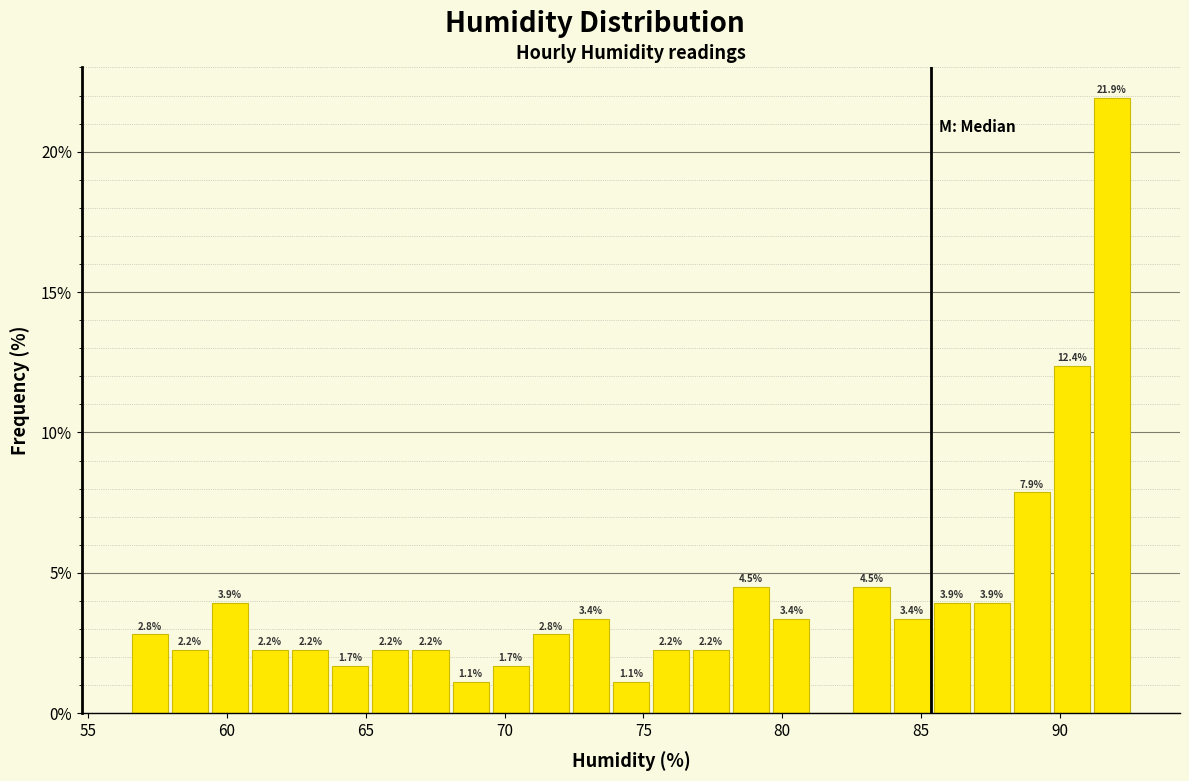

Around what value on the x-axis is the tallest bar? Give the approximate position of its centre, as read against the axis.

92.0